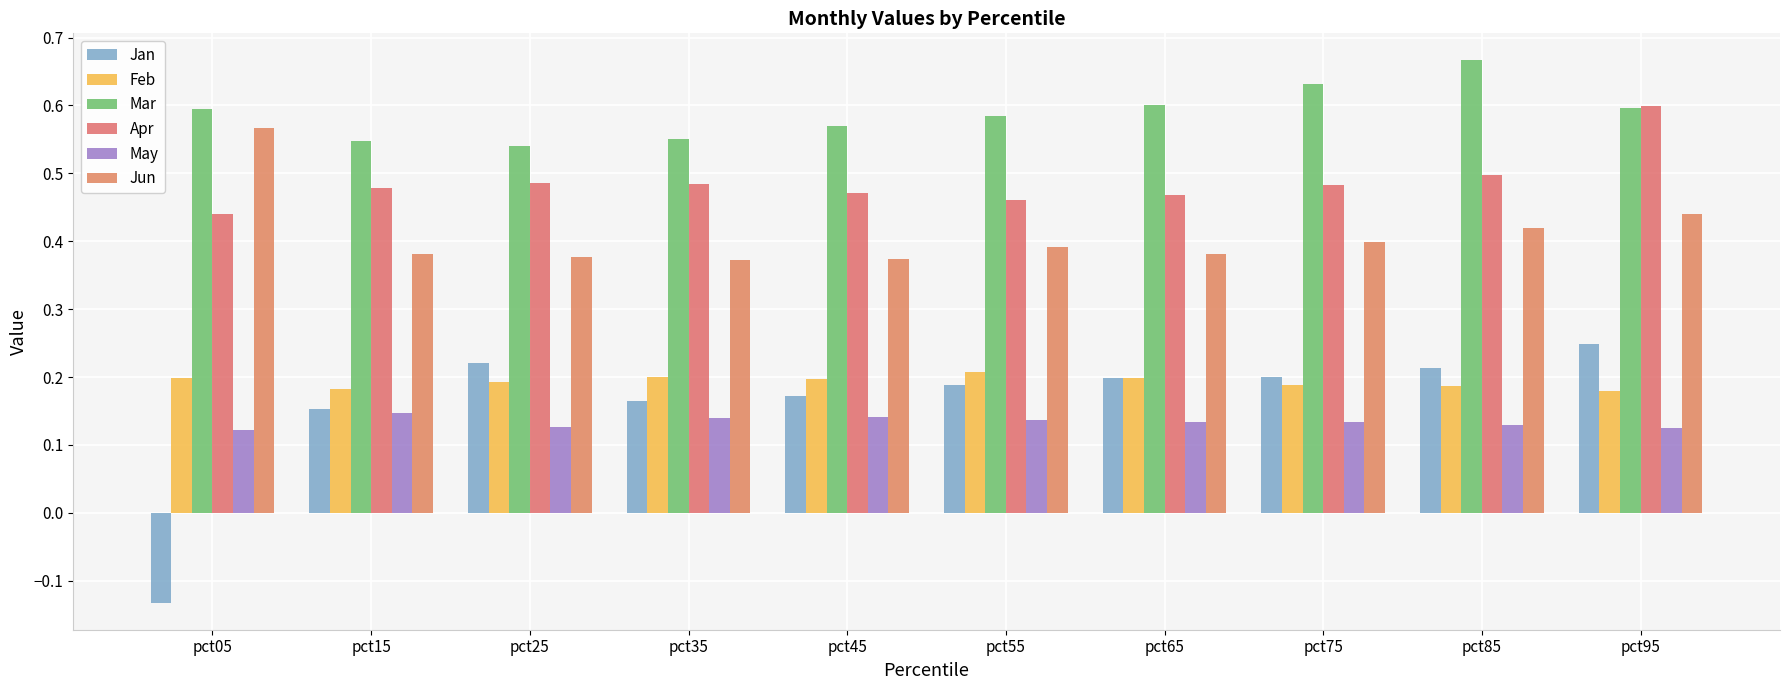

What is the sum of all Jan values?

1.6